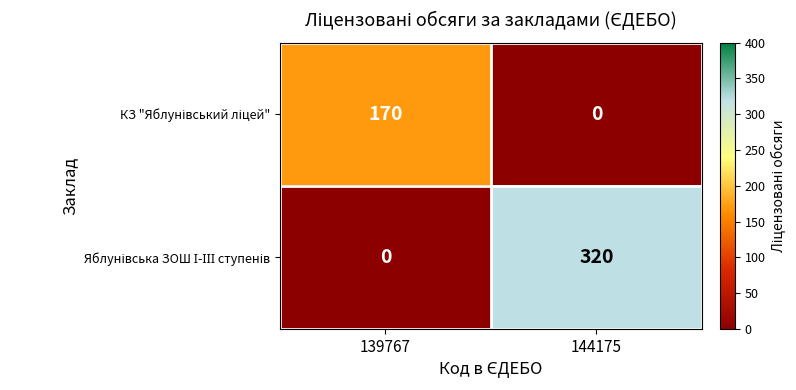

What is the difference between the highest and lowest values at 139767?

170